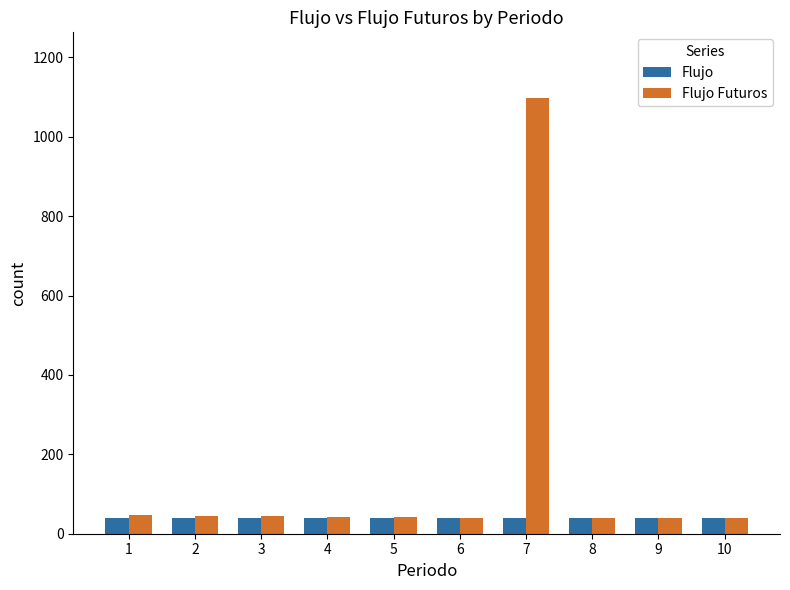

How many bars are there in each group?

2